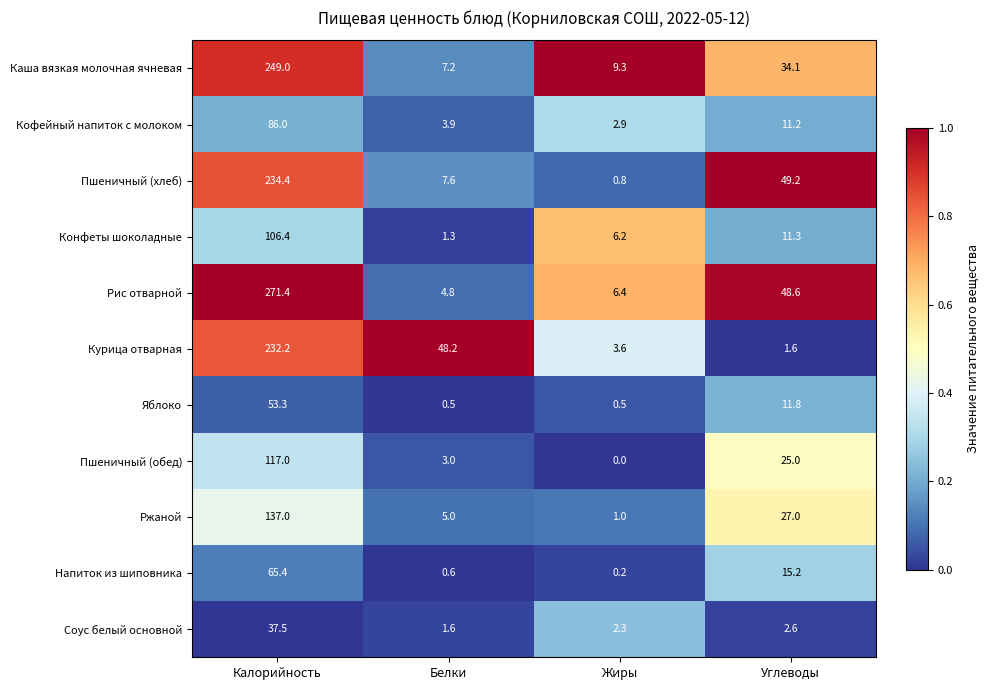

The Яблоко series shows 0.5 at Жиры. True or false?

True